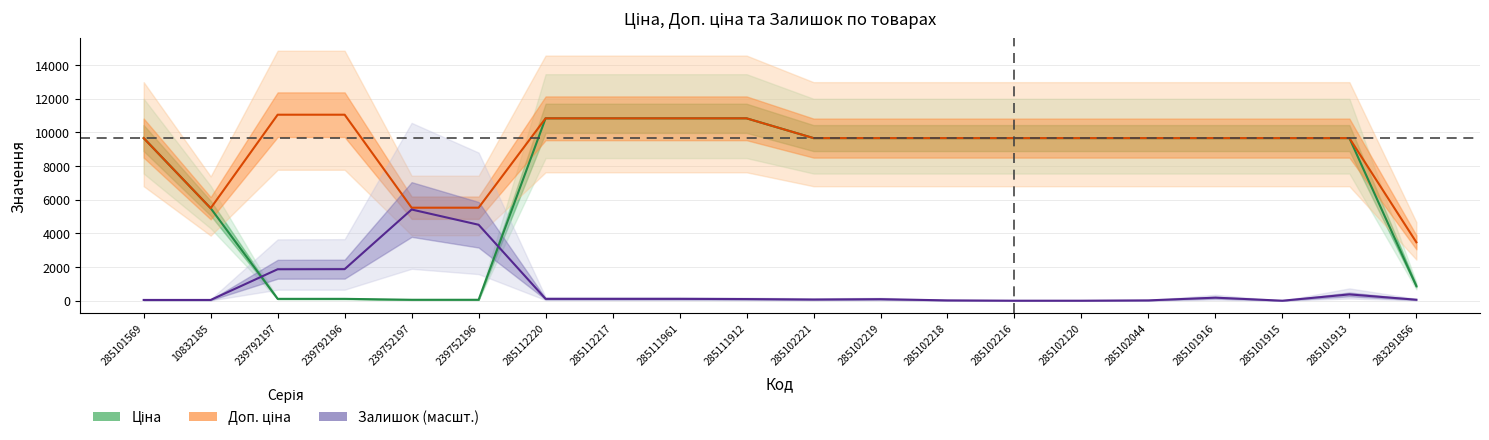

What is the label of the 5th point from the left?

239752197